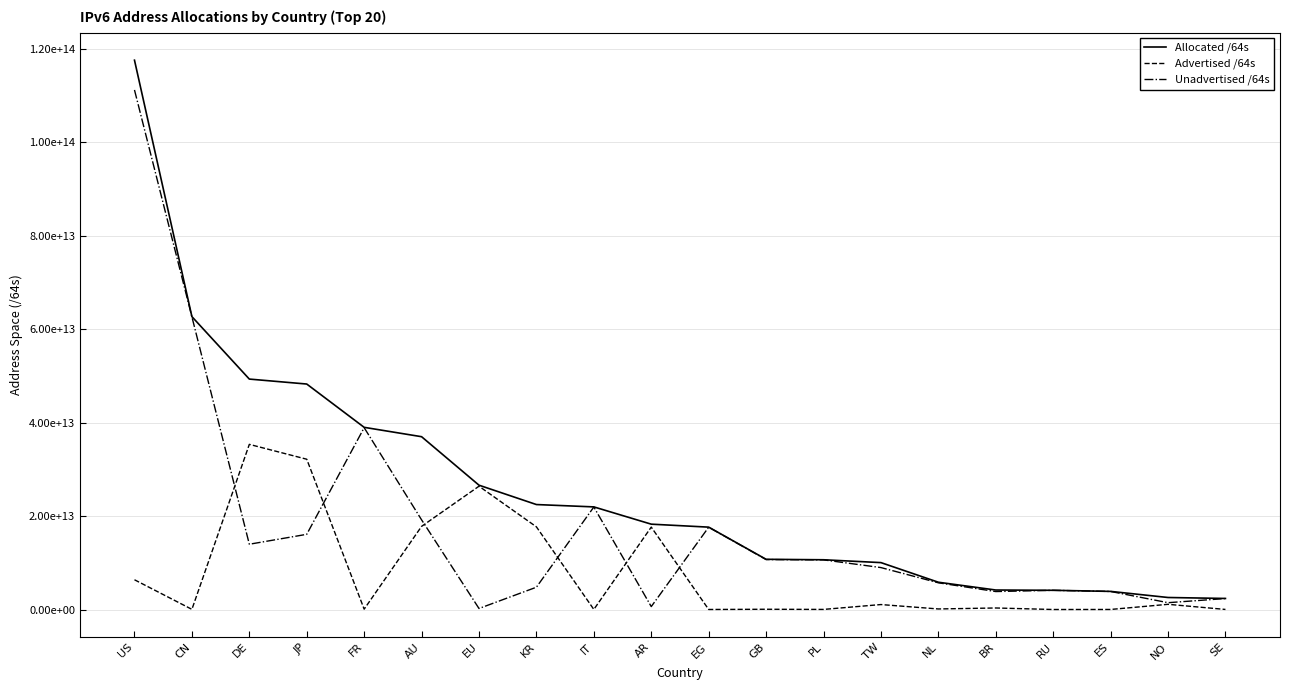

Does the chart display data point markers on the line(s)?

No